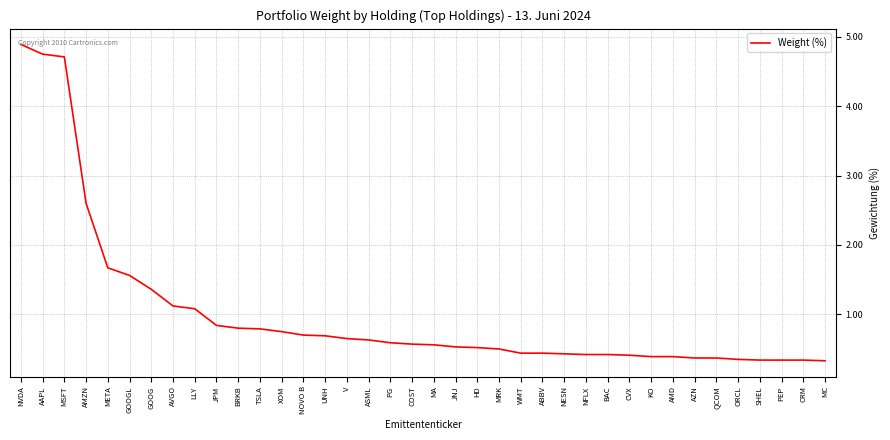

Which has a higher value, GOOG or JNJ?

GOOG